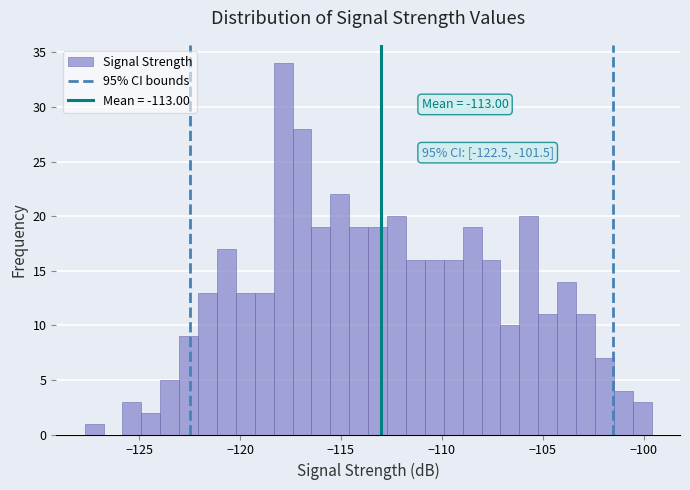

Around what value on the x-axis is the tallest bar? Give the approximate position of its centre, as read against the axis.

-118.0